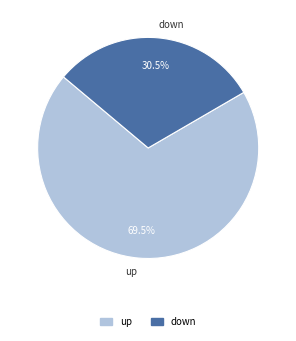

To the nearest percent, what is the average slice percentage?

50%